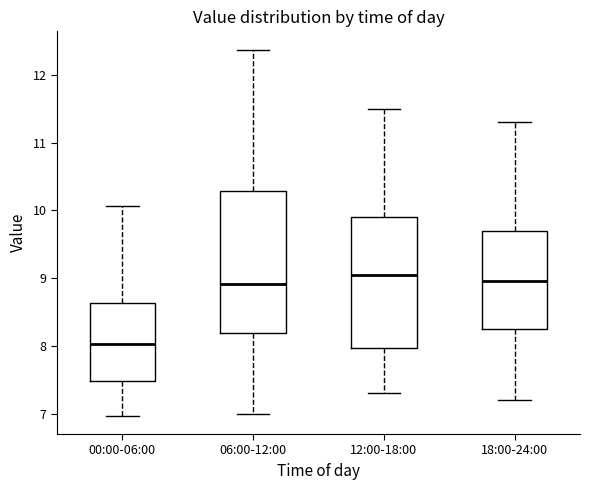

Comparing the boxes themselves (not the whiskers), which one is the tallest?

06:00-12:00